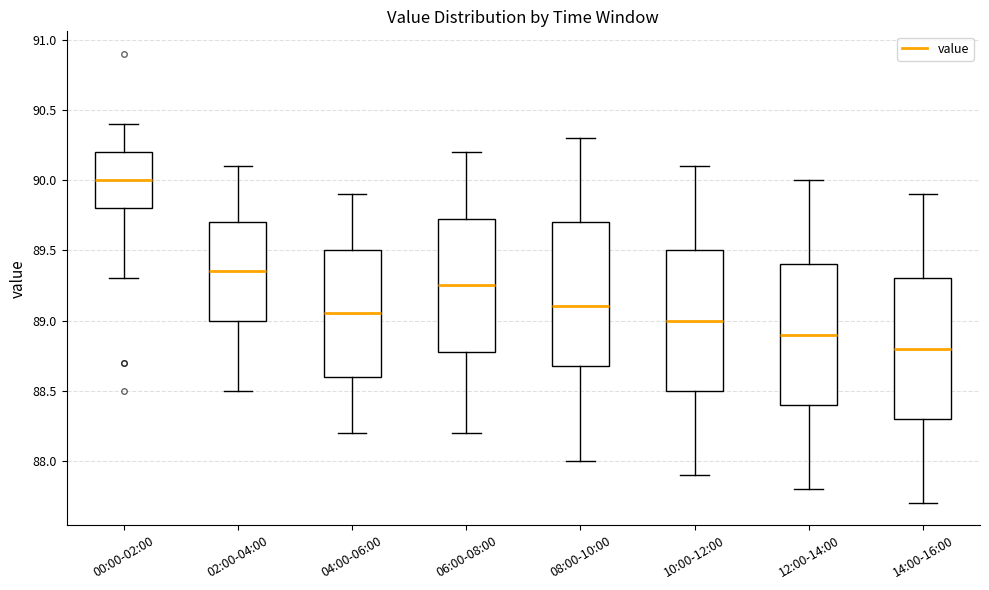

Which box has the lowest median line?

14:00-16:00